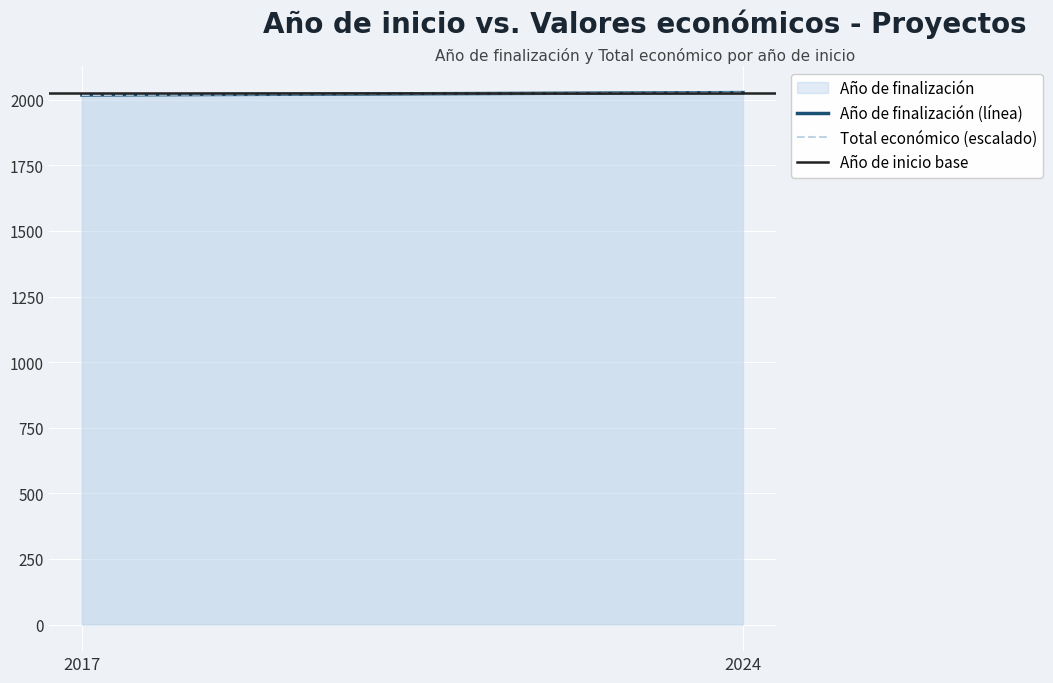

Which has a higher value, 2017 or 2024?

2024